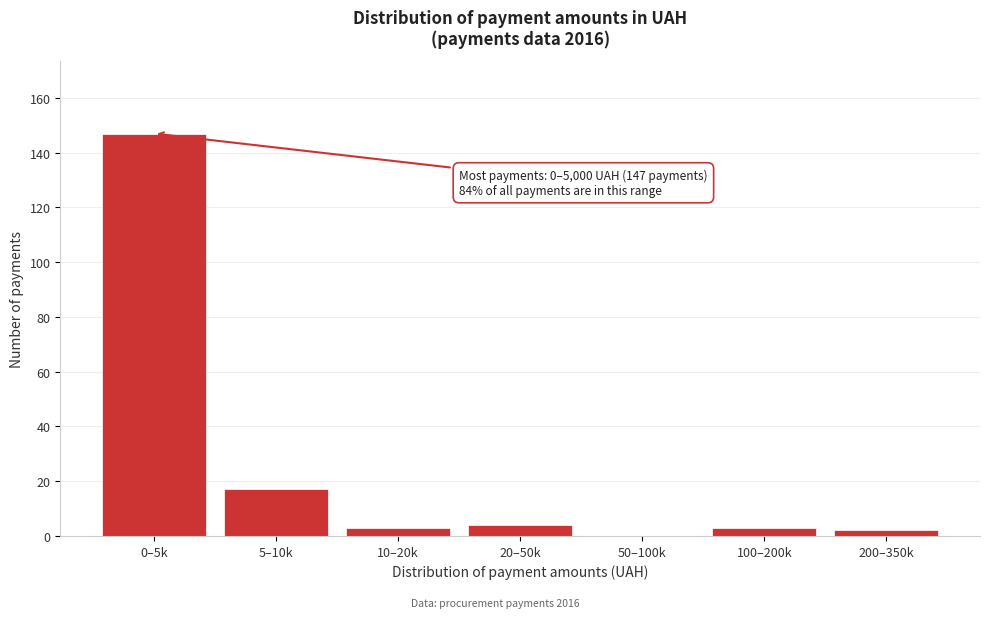

Reading left to right, list all the values displayed in this chart.

0–5k=147	5–10k=17	10–20k=3	20–50k=4	50–100k=0	100–200k=3	200–350k=2